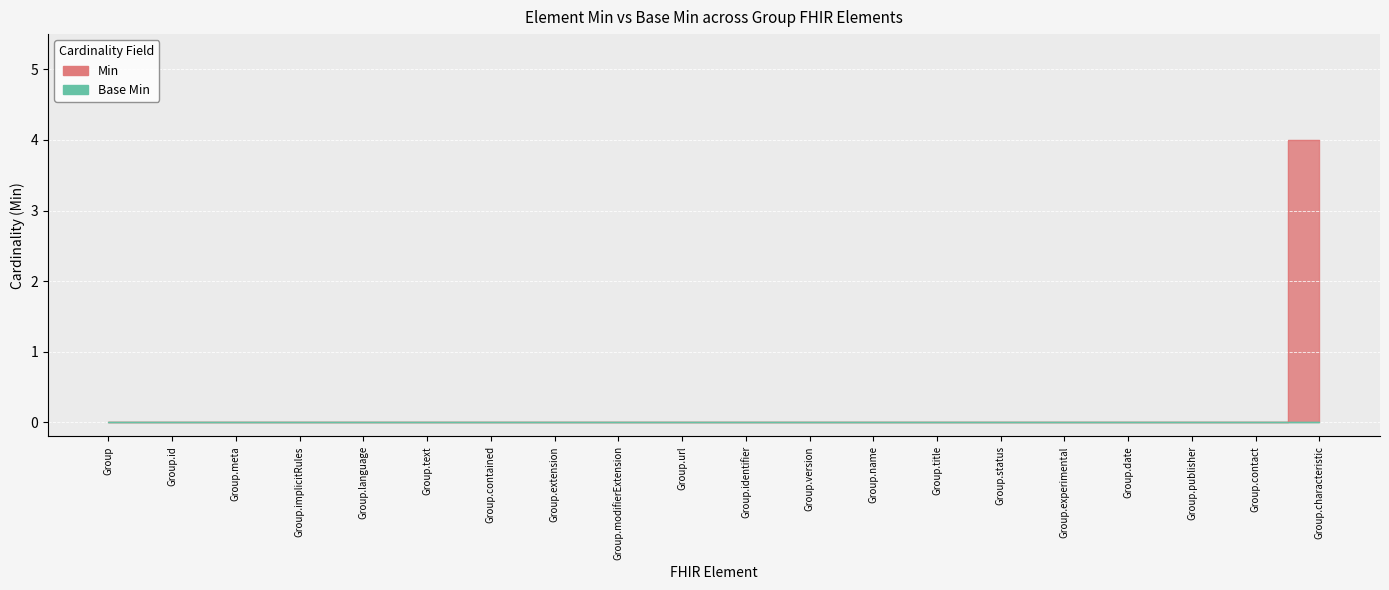

True or false: the data shows 0 at Group.language.

True